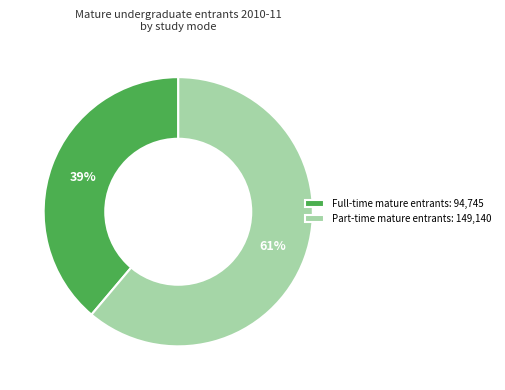

Do Part-time mature entrants and Full-time mature entrants together represent more than half of the pie?

Yes